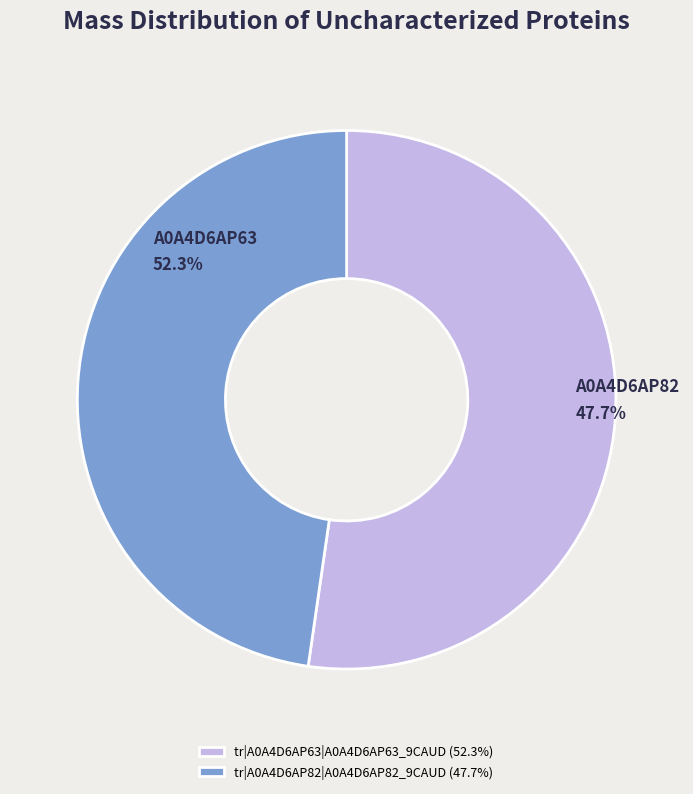

Combined, do tr|A0A4D6AP82|A0A4D6AP82_9CAUD and tr|A0A4D6AP63|A0A4D6AP63_9CAUD account for over 50%?

Yes